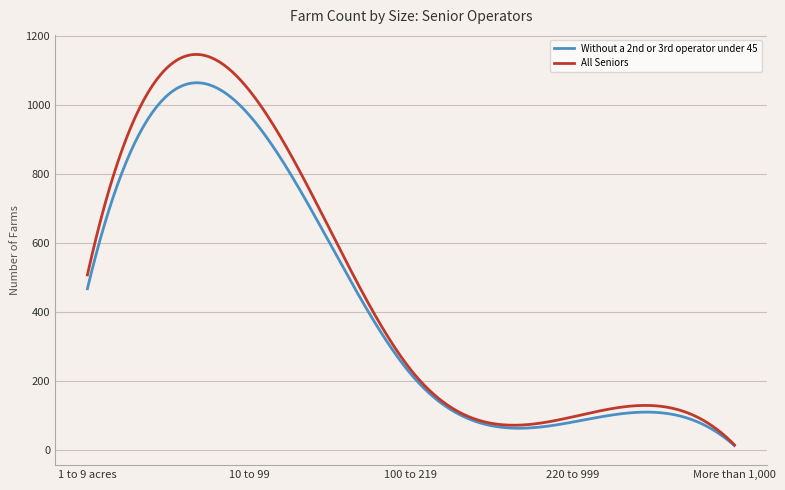

What is the highest value of the All Seniors series?

1145.4